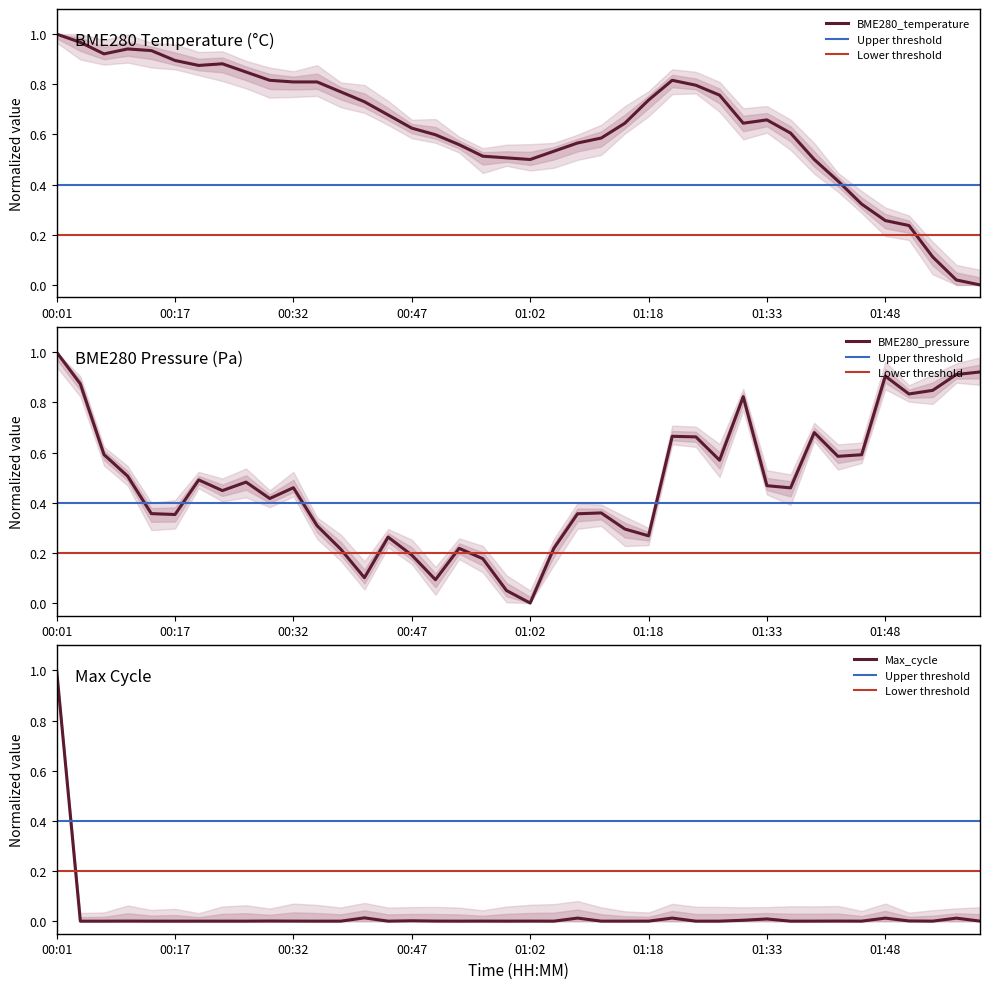

Is the value of BME280_temperature at 9 greater than the value of BME280_pressure at 10?

Yes